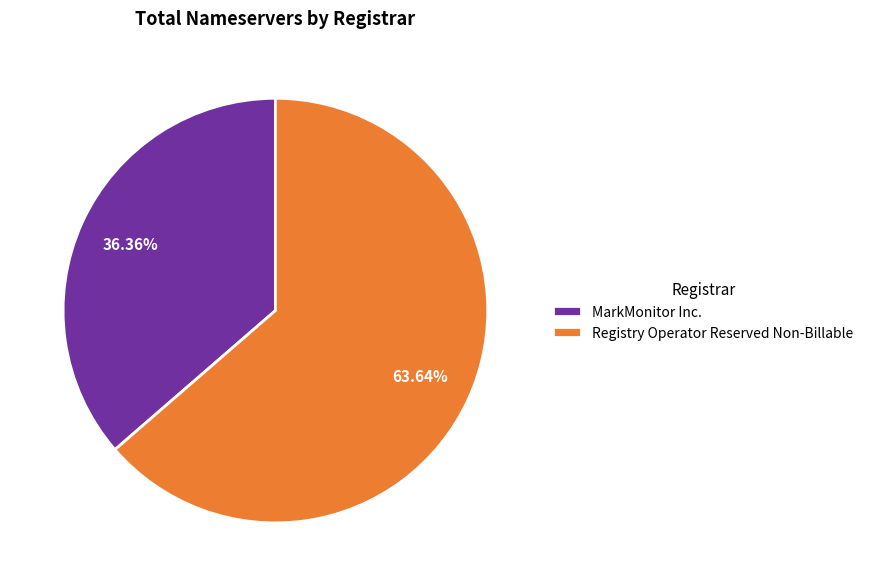

Rank the categories by value from lowest to highest.

MarkMonitor Inc., Registry Operator Reserved Non-Billable